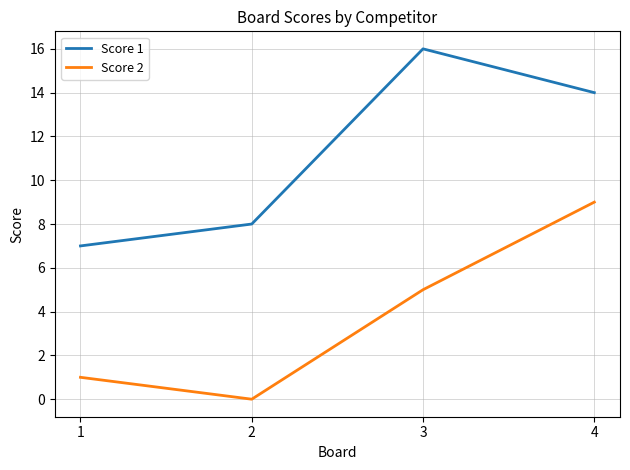

How many positive values does the Score 2 series have?

3